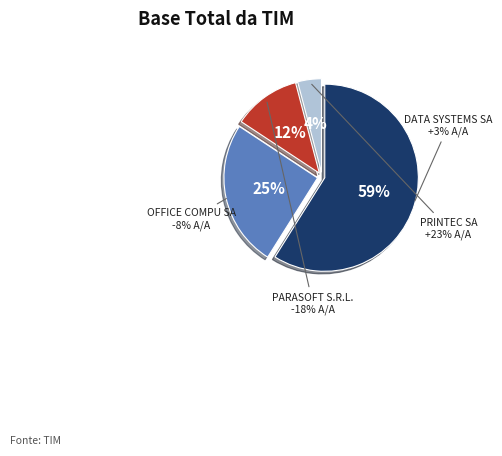

What is the smallest slice in the pie chart?

PRINTEC SA